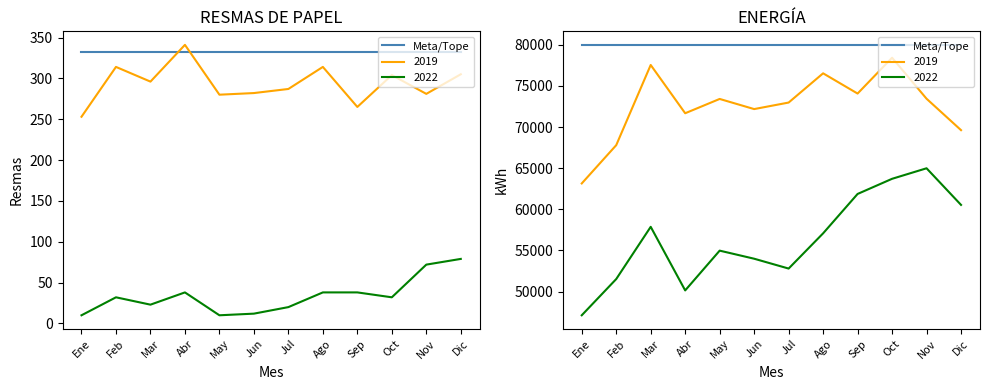

In 2022, how many points are higher than both neighbors (excluding endpoints)?

2